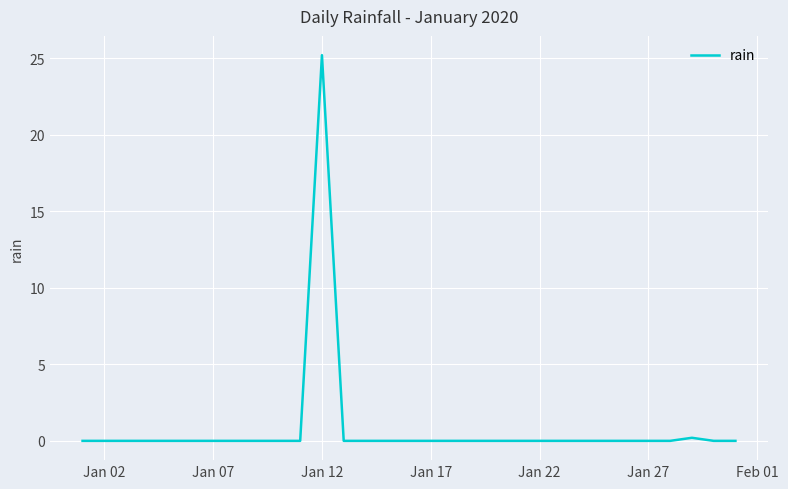

What is the maximum value shown in the chart?

25.2